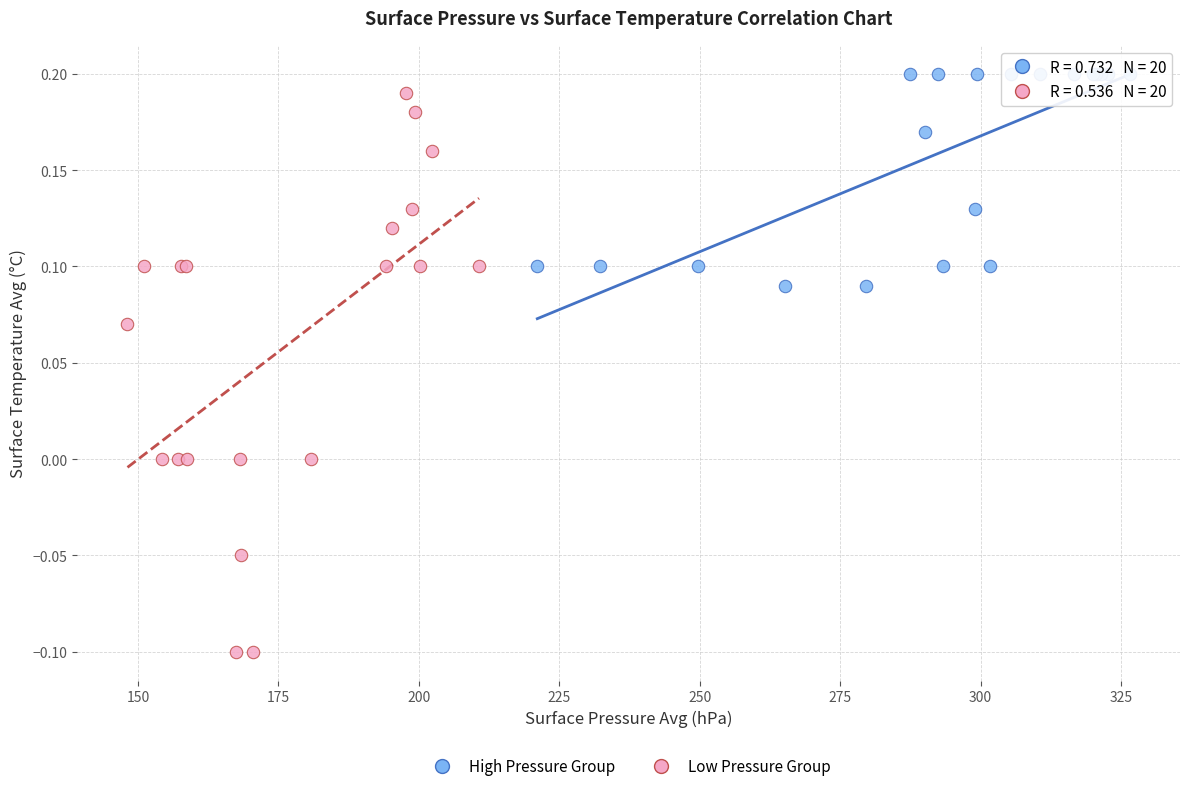

Which series contains the lowest Y value?

Low Pressure Group